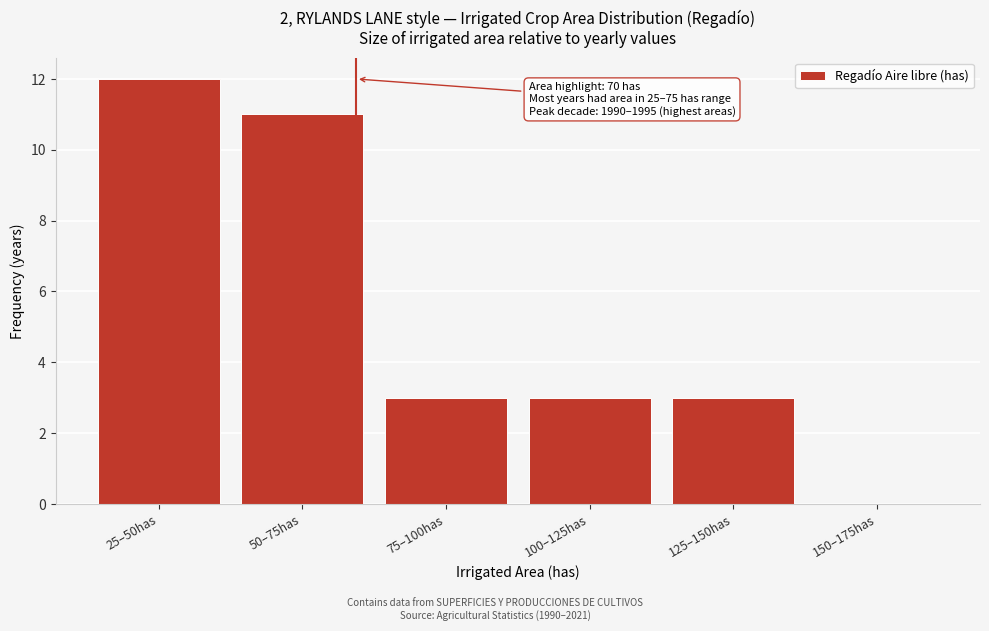

Reading left to right, extract all data points from this chart.

25–50has=12	50–75has=11	75–100has=3	100–125has=3	125–150has=3	150–175has=0